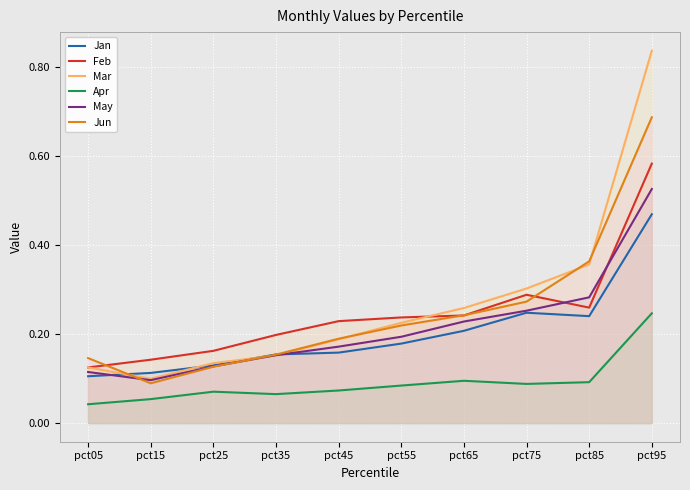

True or false: Apr and Mar cross at least once.

False